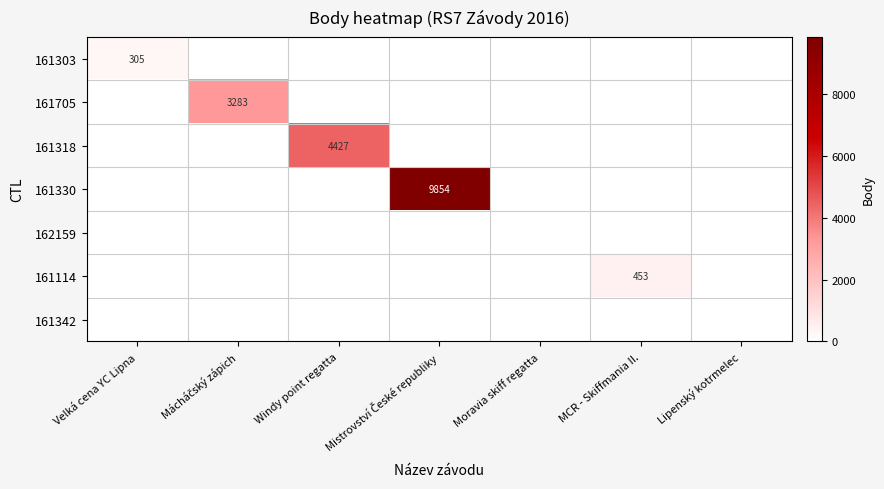

The 161342 series shows 0 at MCR - Skiffmania II.. True or false?

True